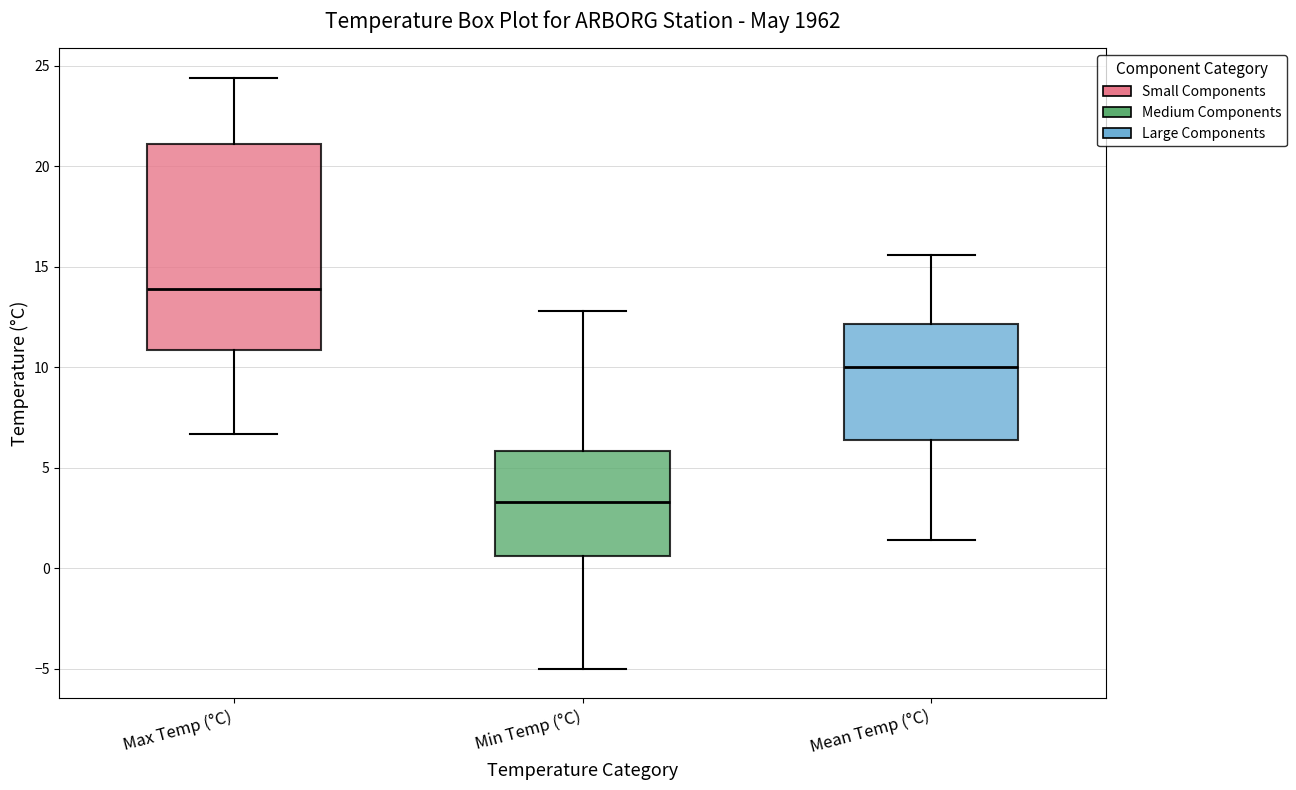

Which box has the highest median line?

Max Temp (°C)